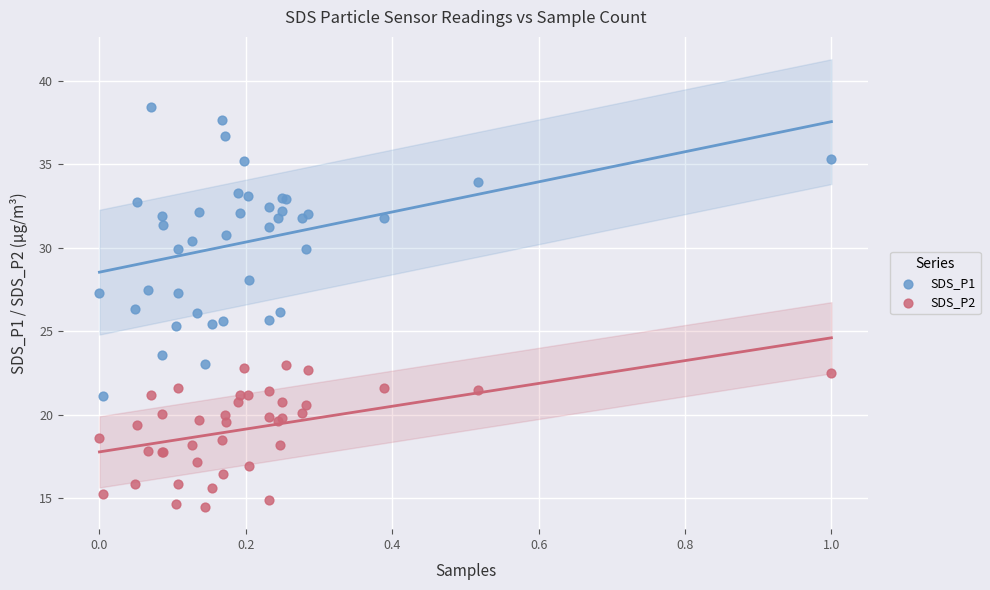

Which series reaches the minimum Y coordinate?

SDS_P2